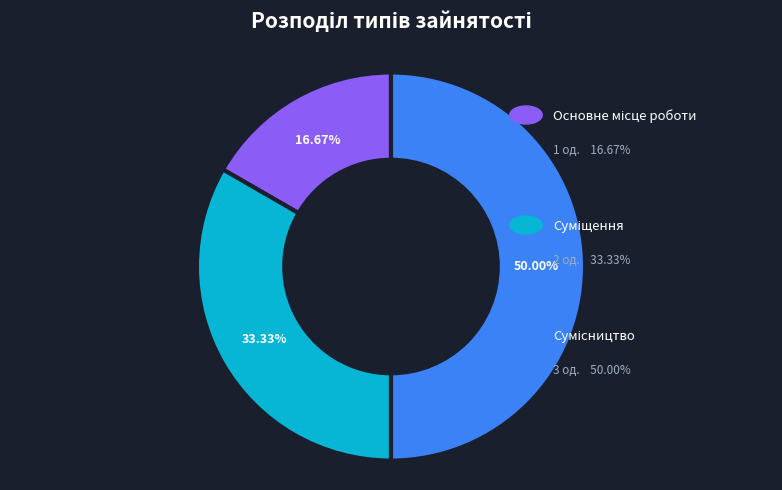

How many segments does this pie chart have?

3